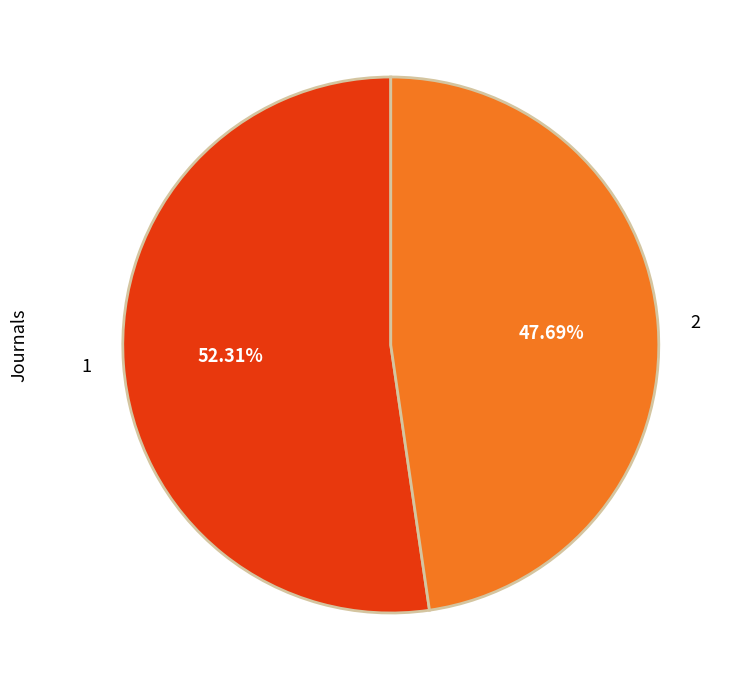

What percentage is the 2 slice, to the nearest percent?

48%